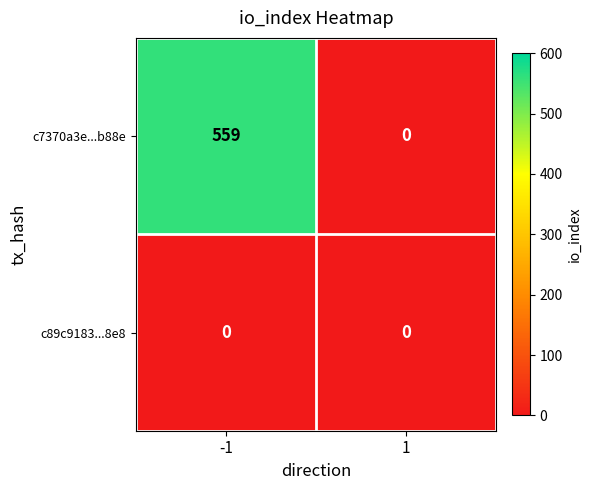

Which series has the largest total across all categories?

c7370a3e...b88e